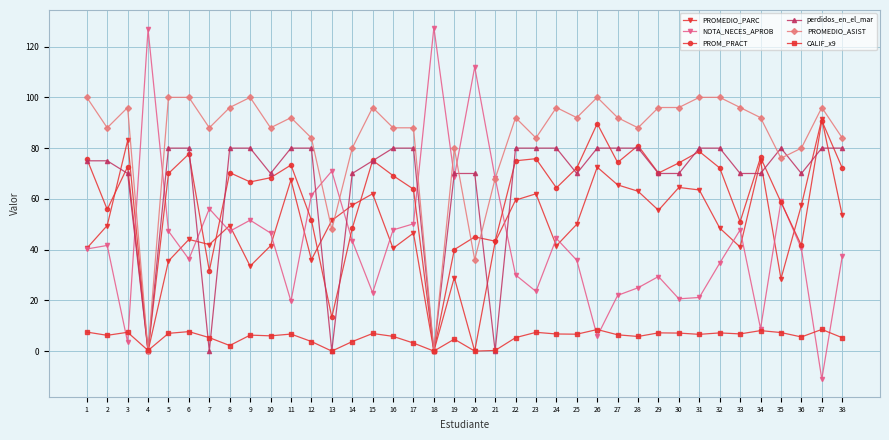

Is this an area chart (filled region under the line)?

No